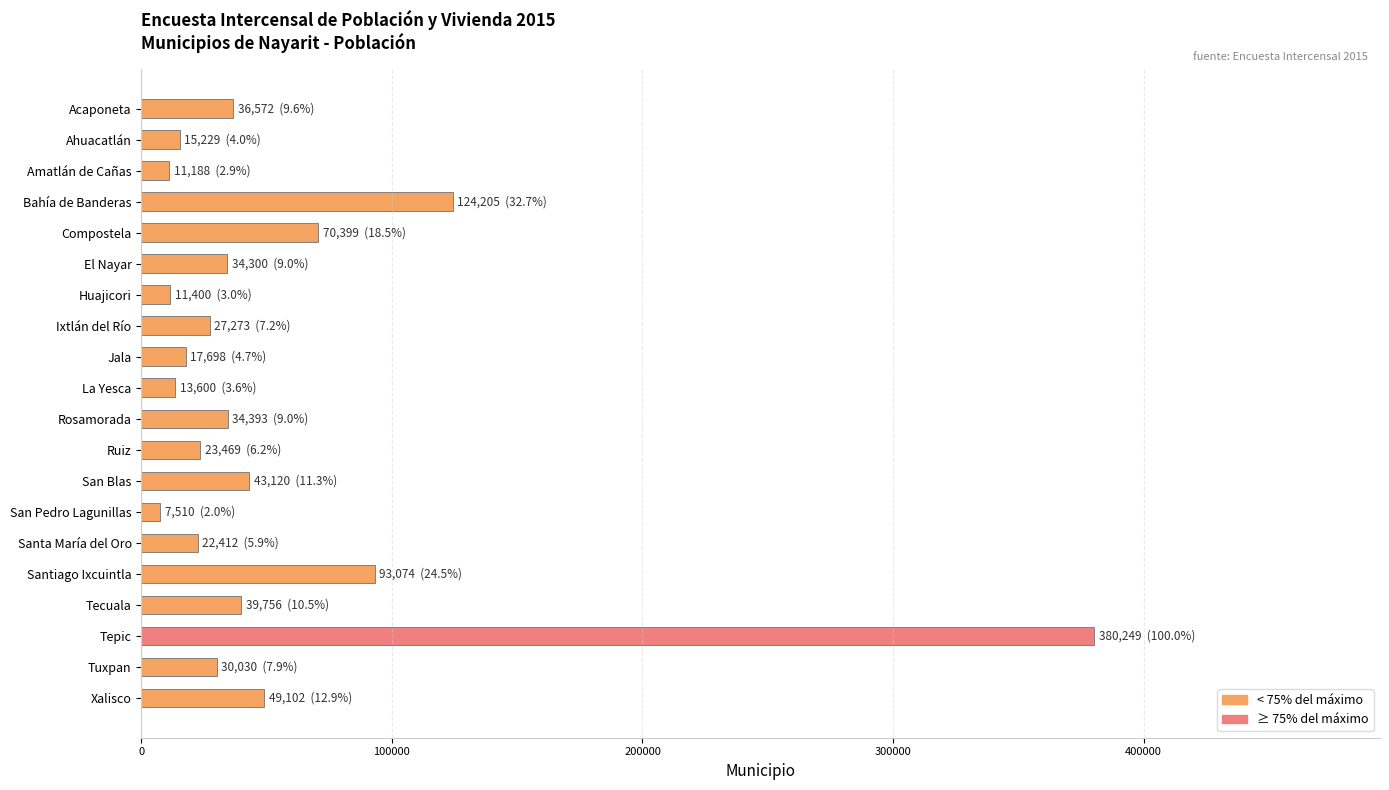

What is the maximum value shown in the chart?

380249